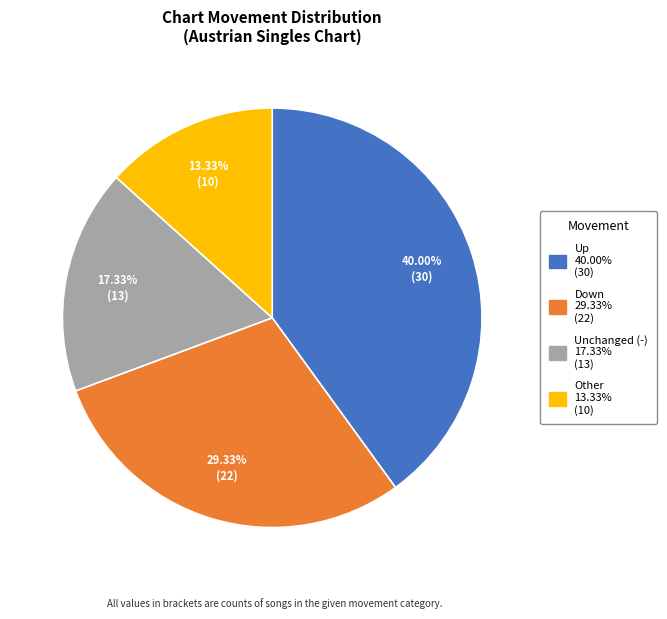

Is there any slice that represents more than half of the pie?

No